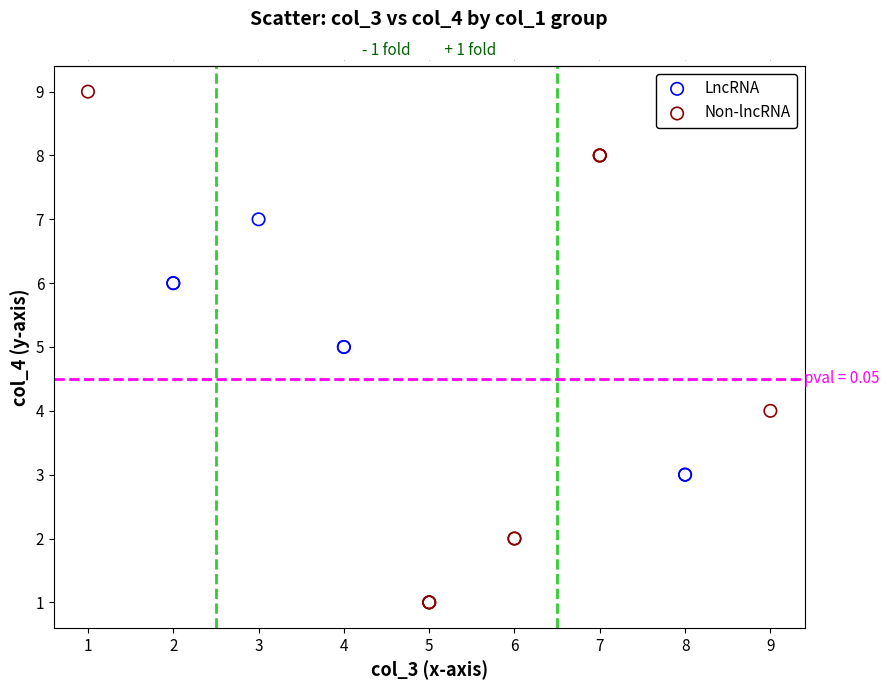

Which series contains the highest Y value?

Non-lncRNA